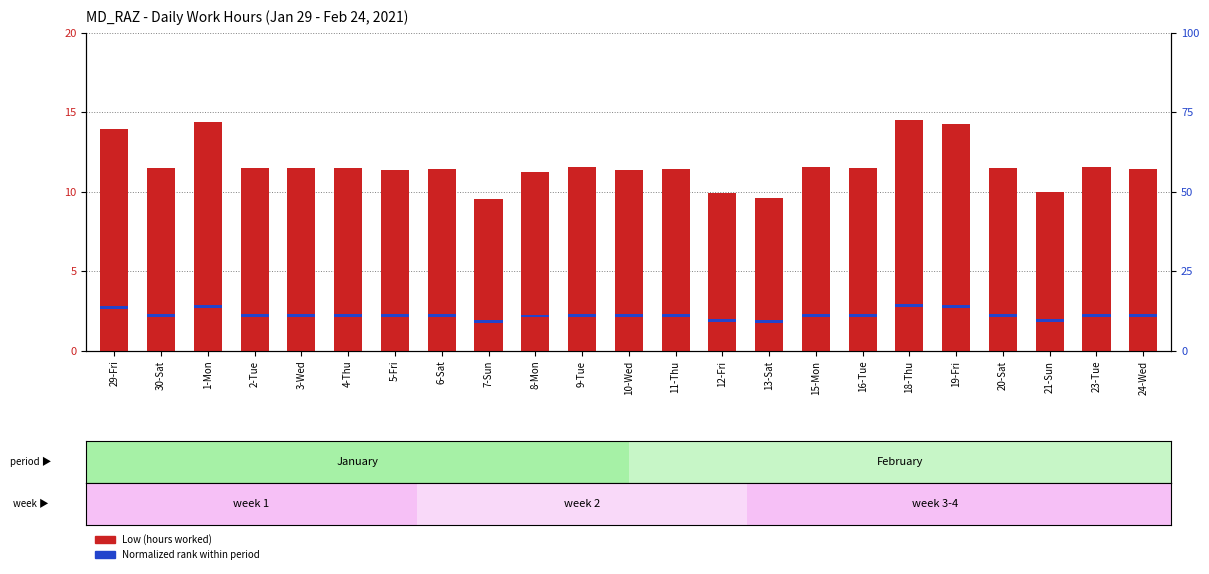

What is the maximum value for Normalized rank?

0.8